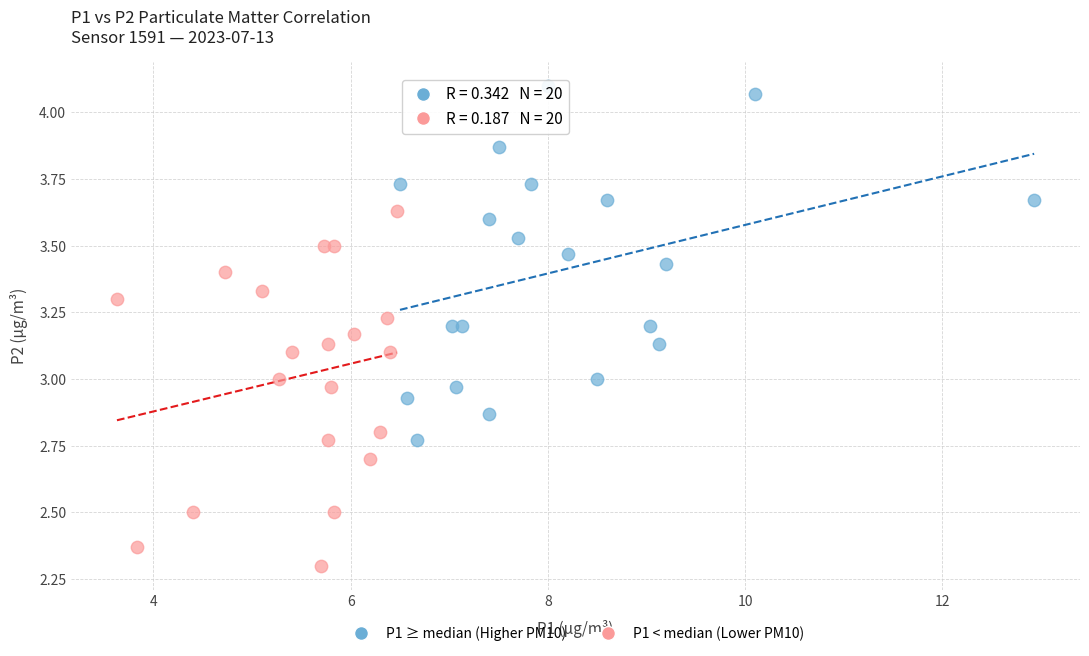

Which series contains the lowest Y value?

P1 < median (Lower PM10)